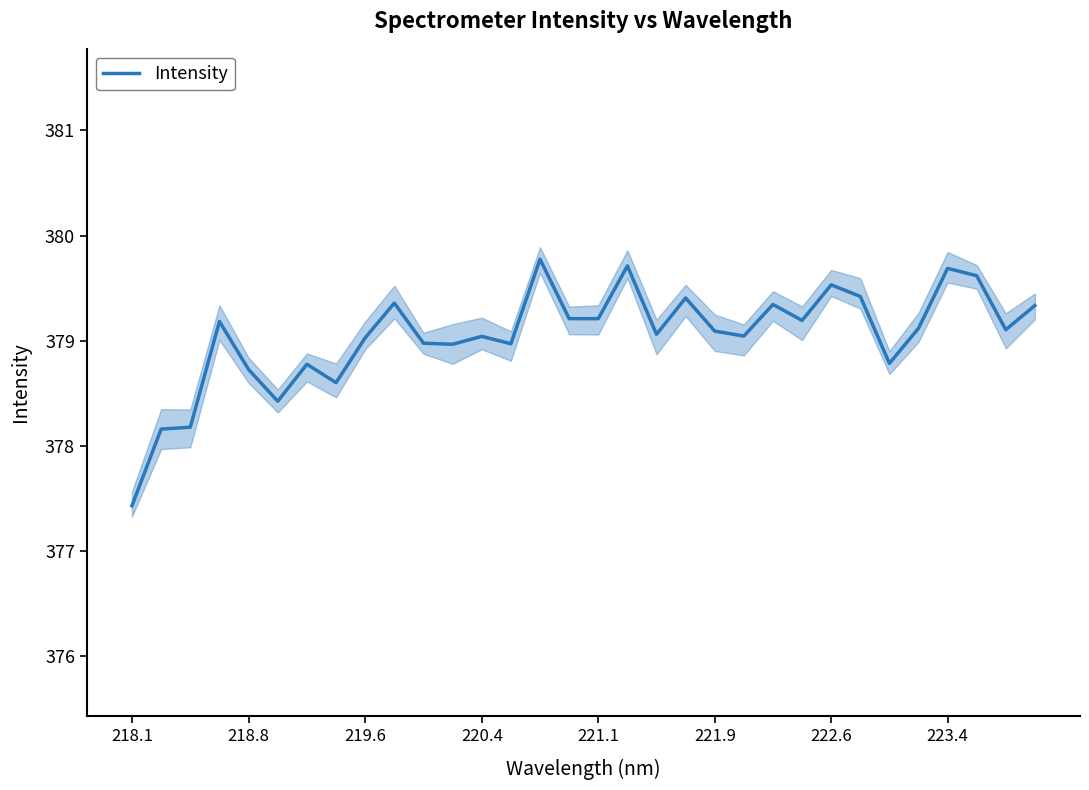

Does the chart display data point markers on the line(s)?

No